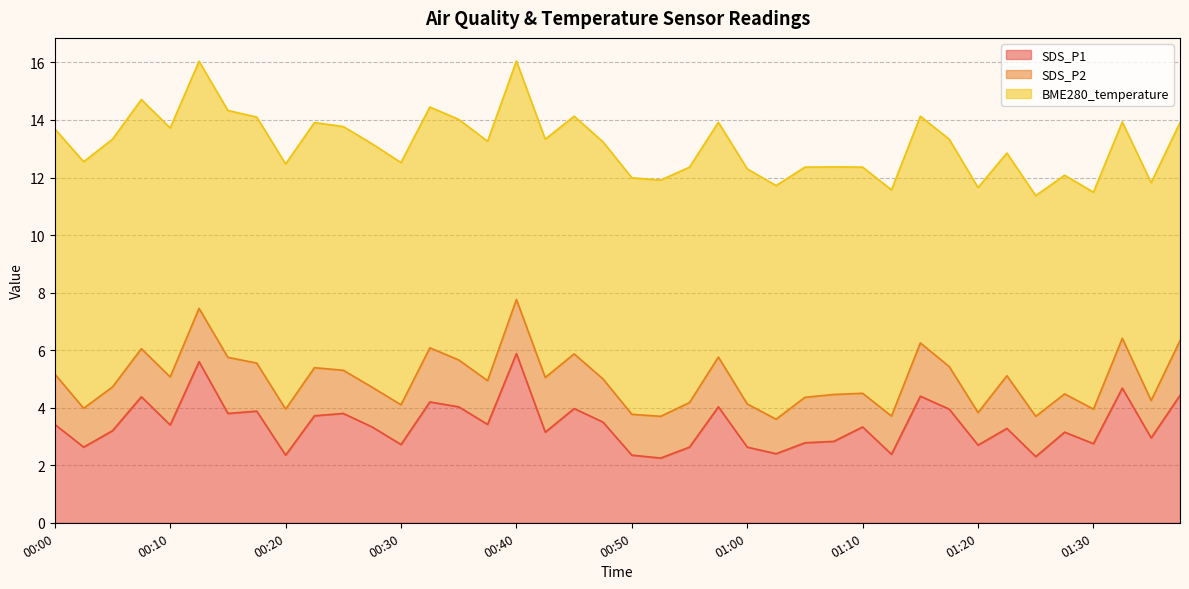

Does the chart have visible grid lines?

Yes